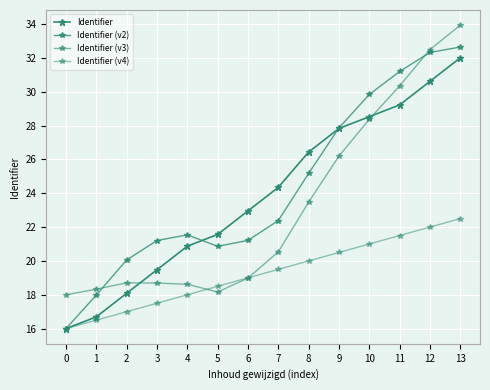

Which series has the widest spread of values?

Identifier (v2)